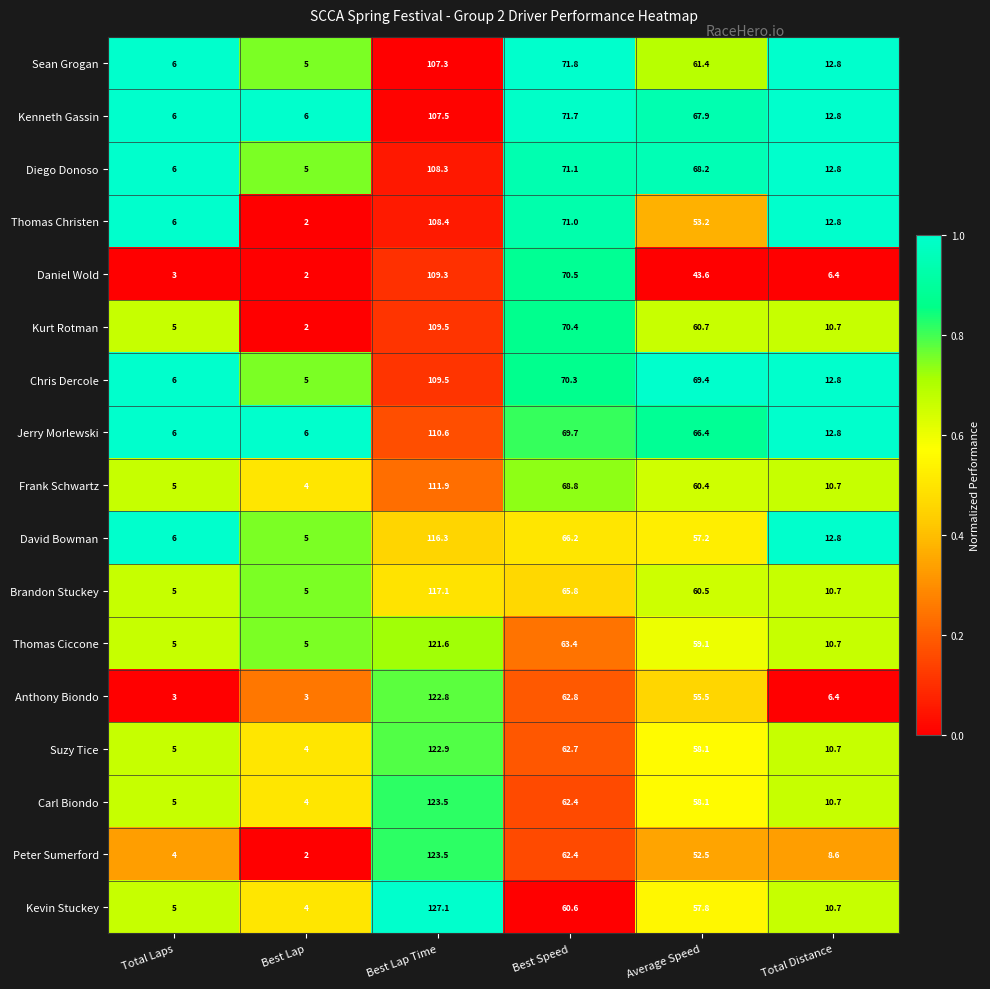

What is the difference between the highest and lowest values at Total Laps?

3.0